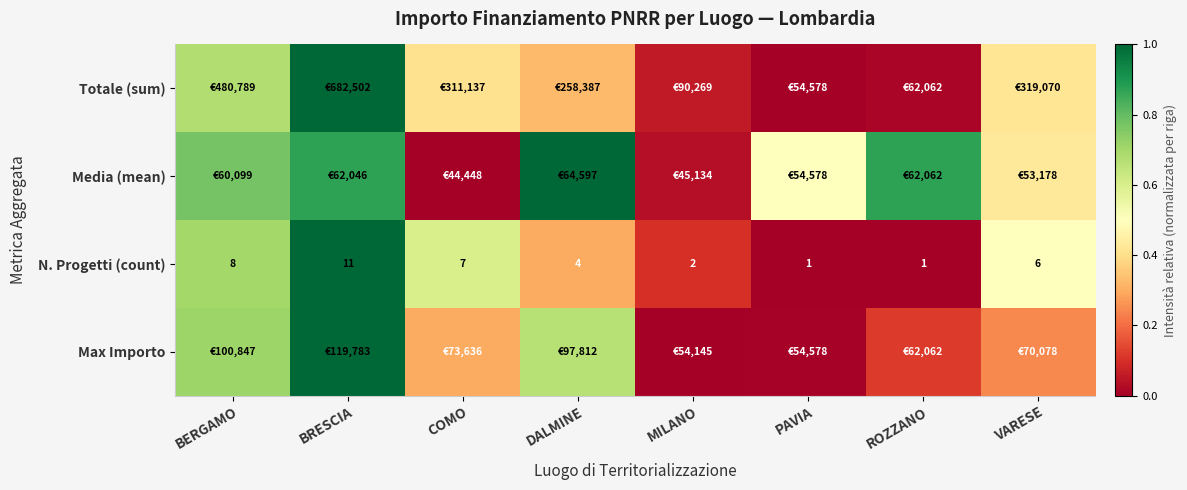

Which label corresponds to the smallest value in the chart?

PAVIA